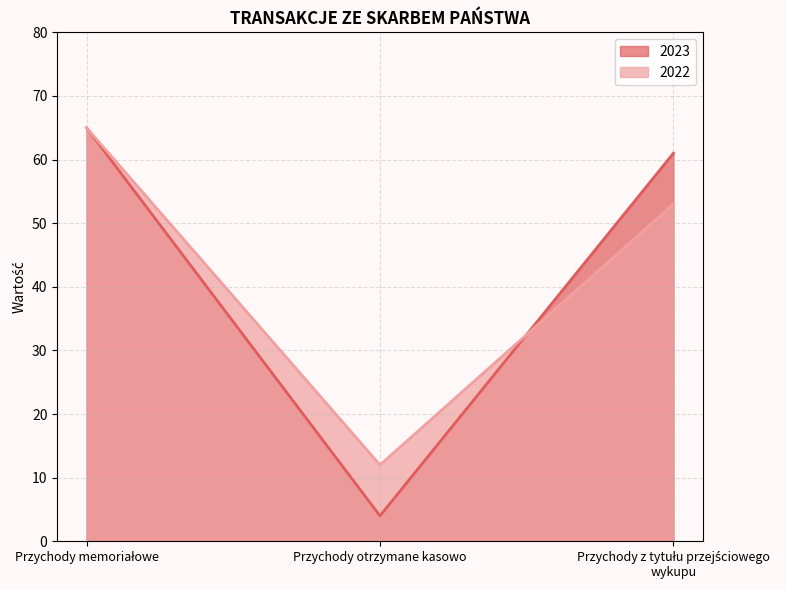

Which series has the widest spread of values?

2023